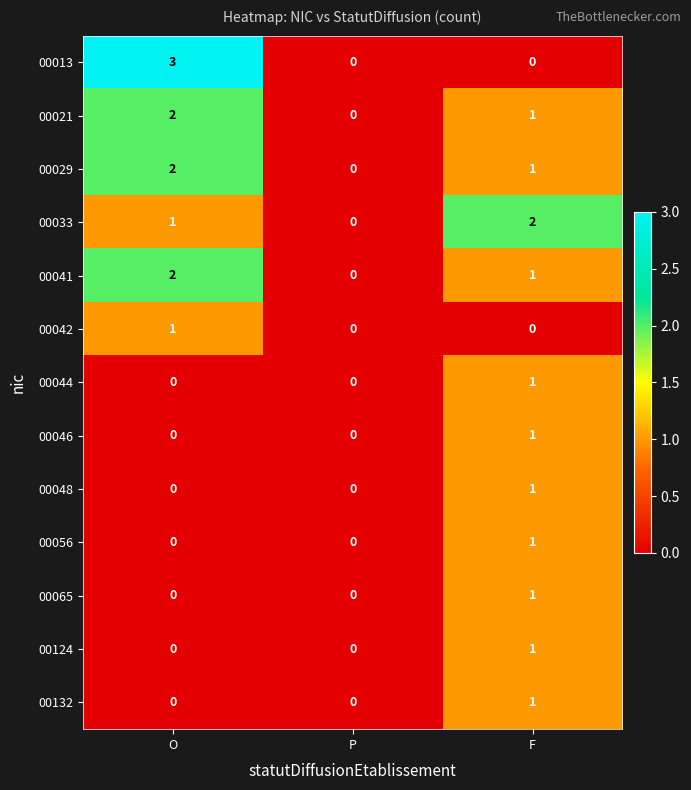

Rank the categories by 00021 value from highest to lowest.

O, F, P